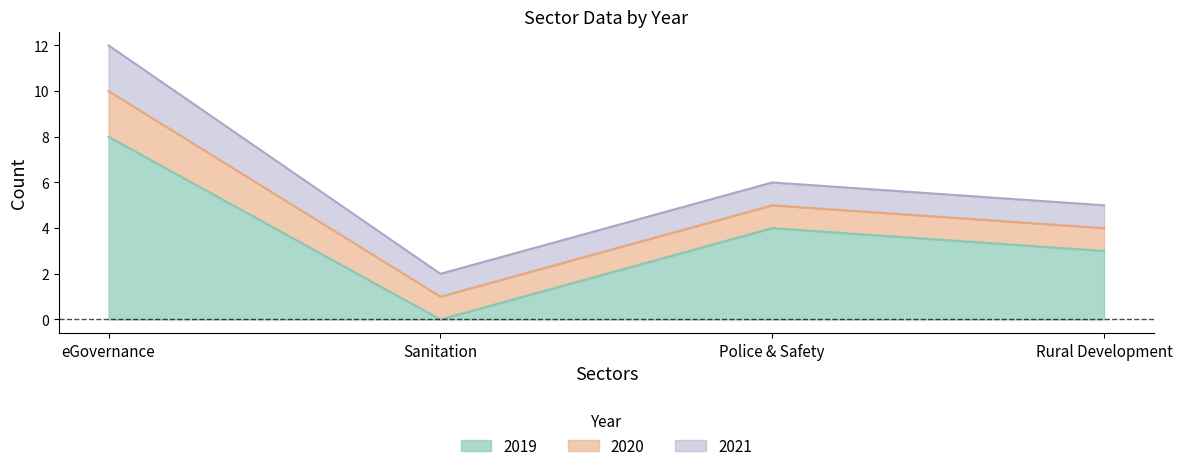

At which label does 2020 reach its minimum?

Sanitation